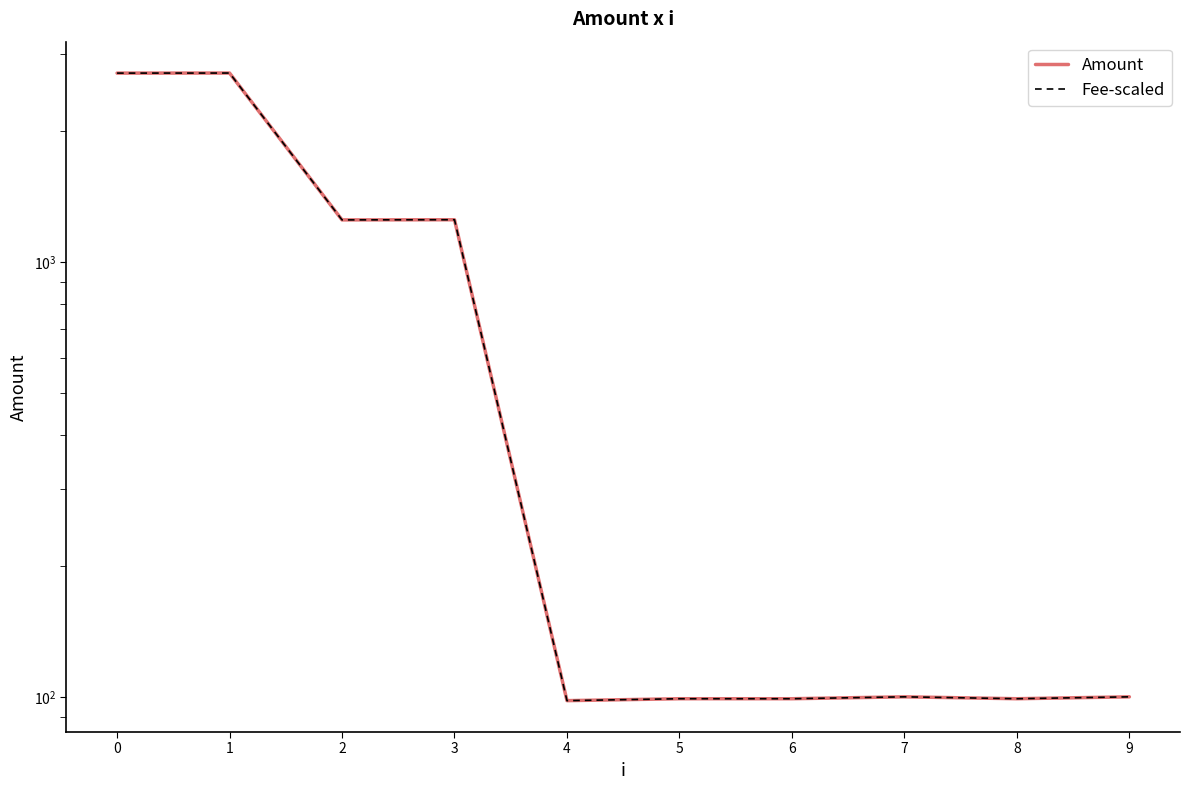

What is the smallest value displayed?

98.0